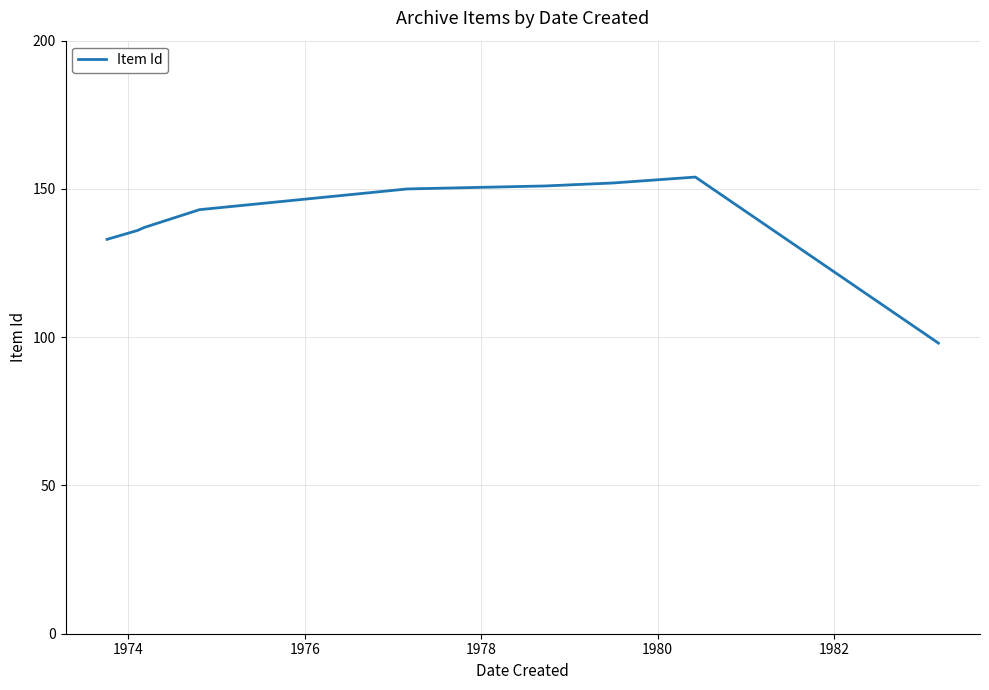

What is the smallest value displayed?

98